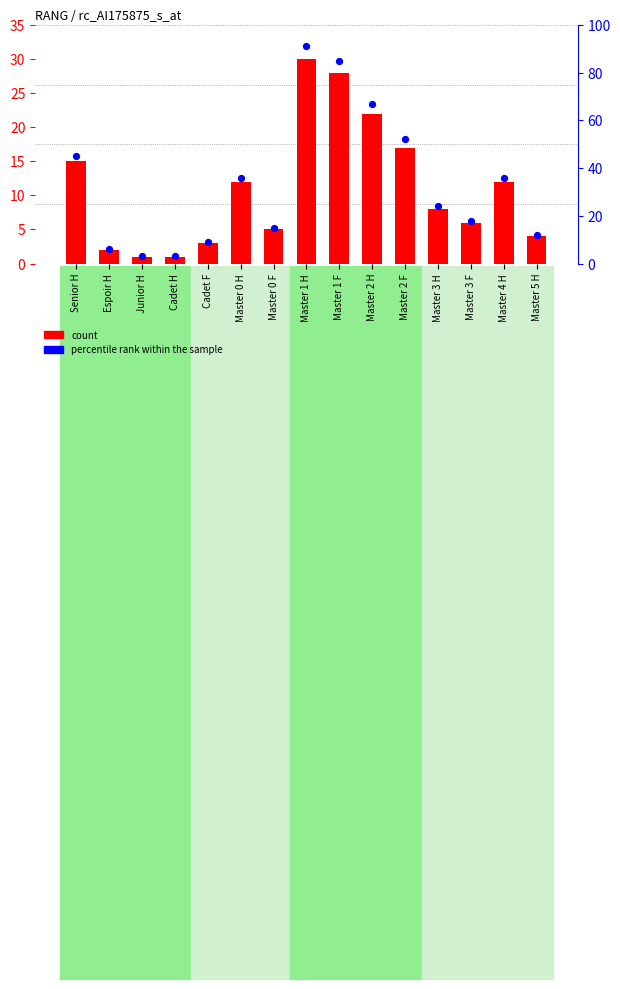

Which series contains the highest Y value?

percentile rank within the sample